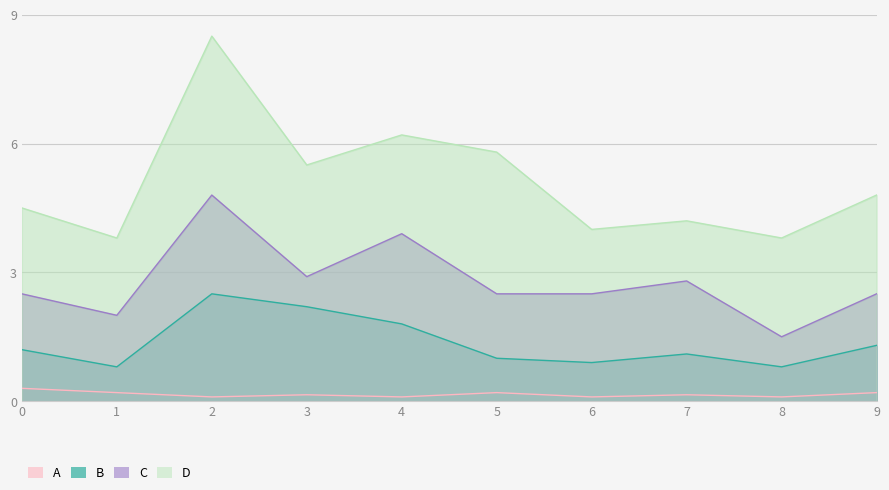

Reading left to right, what are all the values shown in this chart?

A: 0=0.3	1=0.2	2=0.1	3=0.1	4=0.1	5=0.2	6=0.1	7=0.1	8=0.1	9=0.2
B: 0=1.2	1=0.8	2=2.5	3=2.2	4=1.8	5=1.0	6=0.9	7=1.1	8=0.8	9=1.3
C: 0=2.5	1=2.0	2=4.8	3=2.9	4=3.9	5=2.5	6=2.5	7=2.8	8=1.5	9=2.5
D: 0=4.5	1=3.8	2=8.5	3=5.5	4=6.2	5=5.8	6=4.0	7=4.2	8=3.8	9=4.8